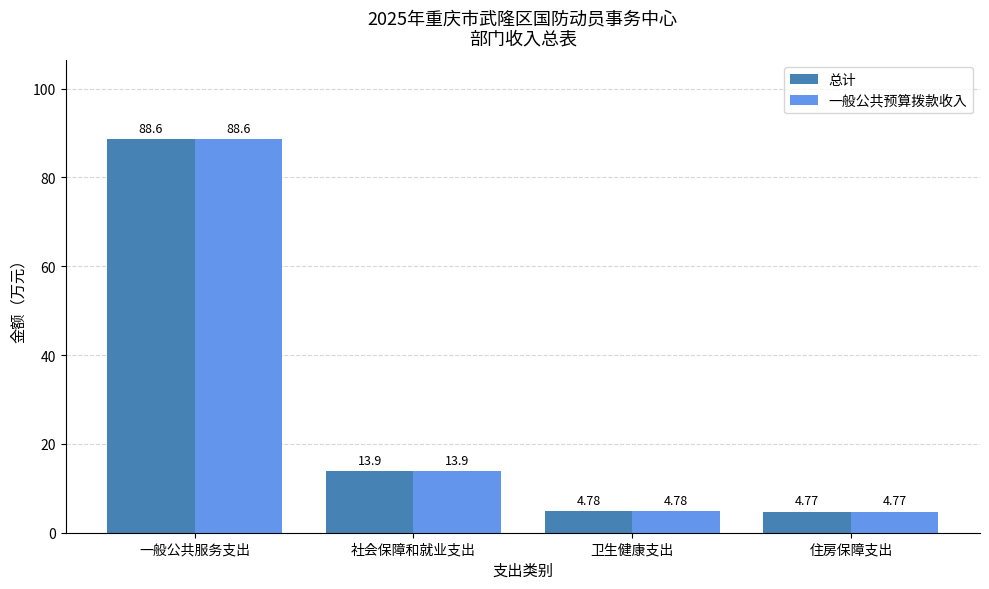

What is the difference between the 一般公共预算拨款收入 values at 住房保障支出 and 社会保障和就业支出?

9.1